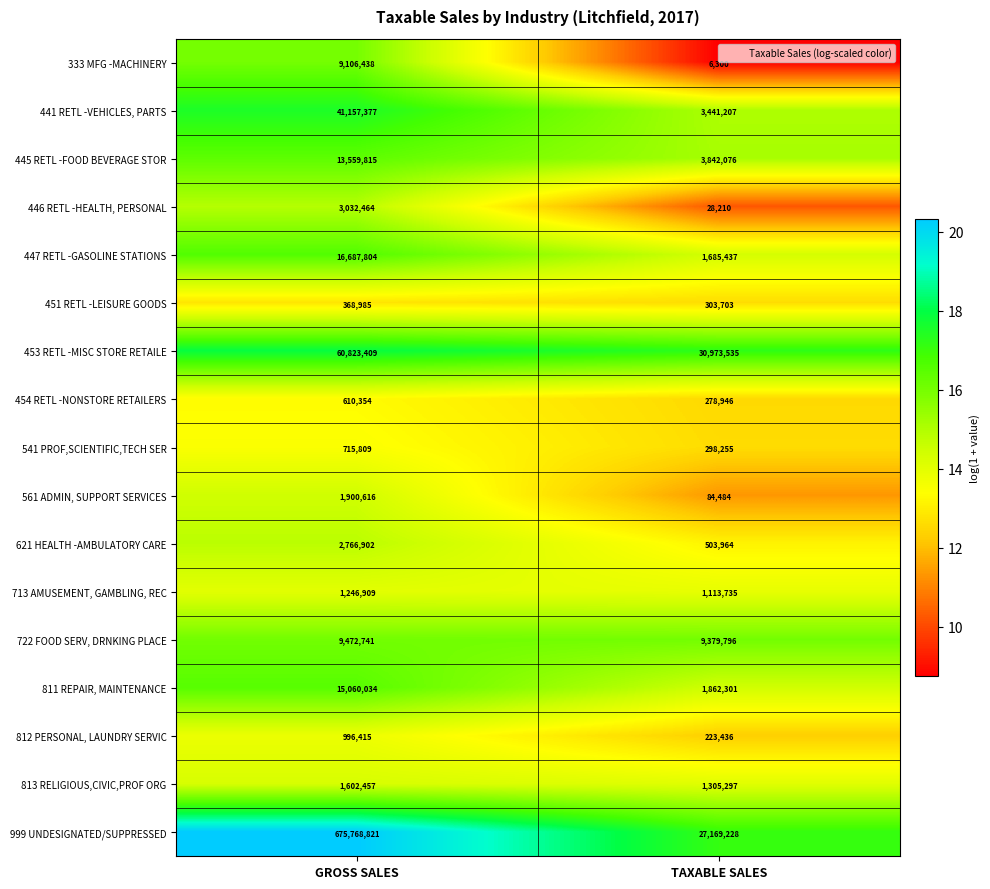

What is the difference between the maximum and minimum values in the 561 ADMIN, SUPPORT SERVICES series?

1816132